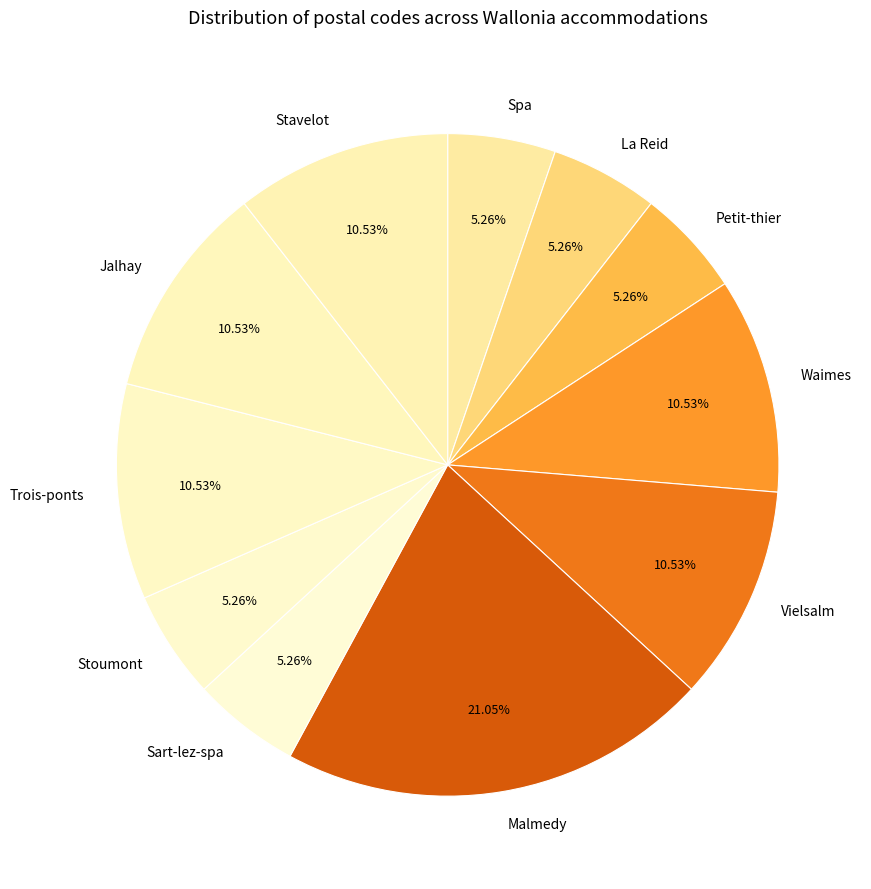

Is Jalhay the majority of the pie?

No